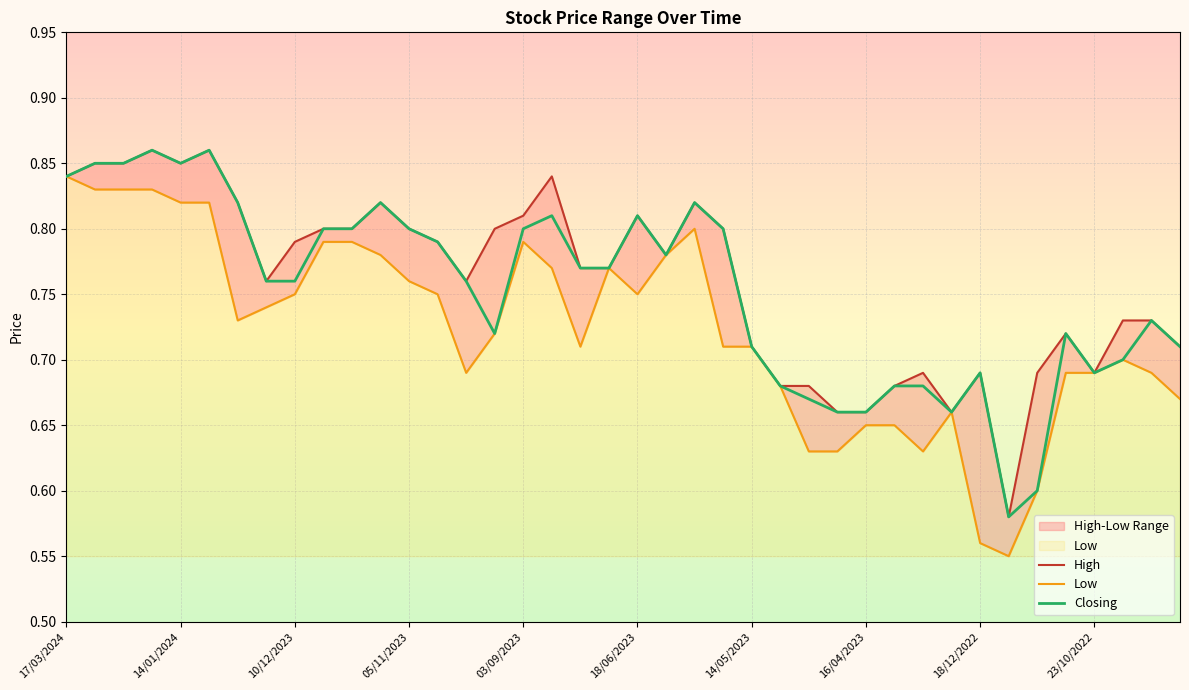

At which label does Low reach its peak?

17/03/2024